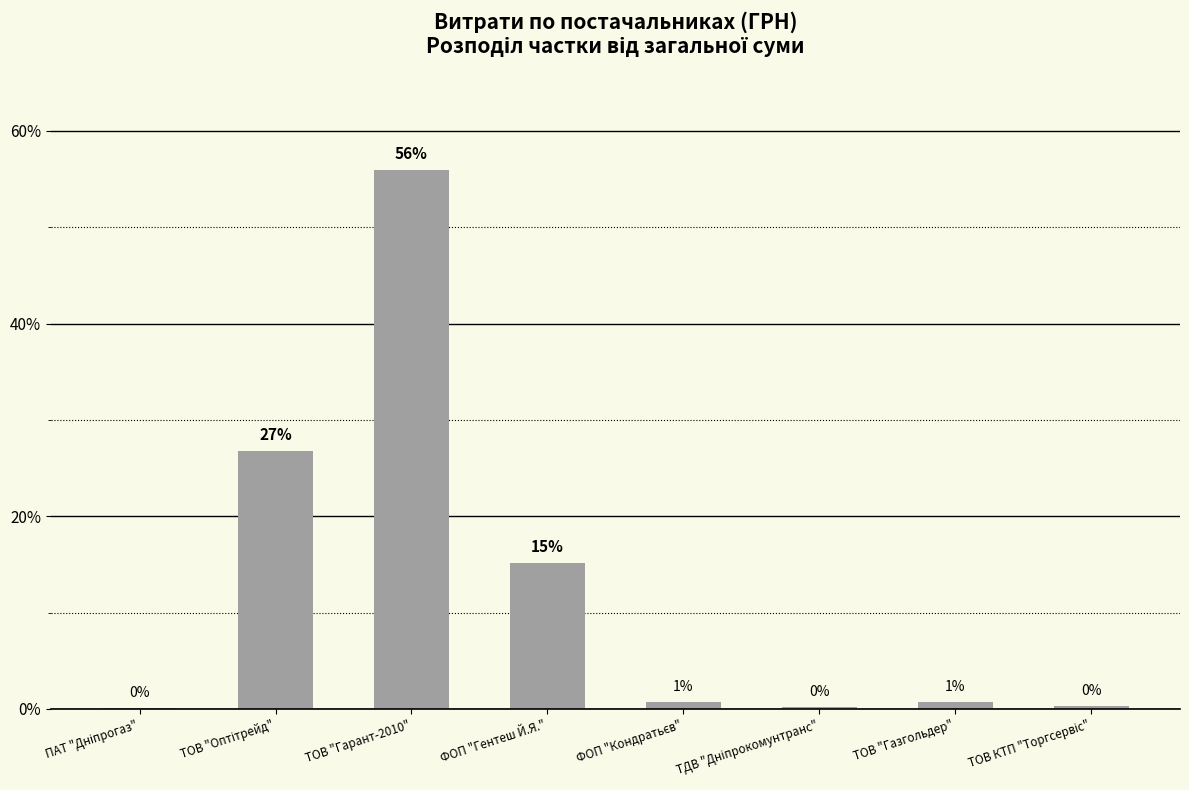

Reading left to right, extract all data points from this chart.

0.1	26.8	56.0	15.2	0.8	0.2	0.7	0.3